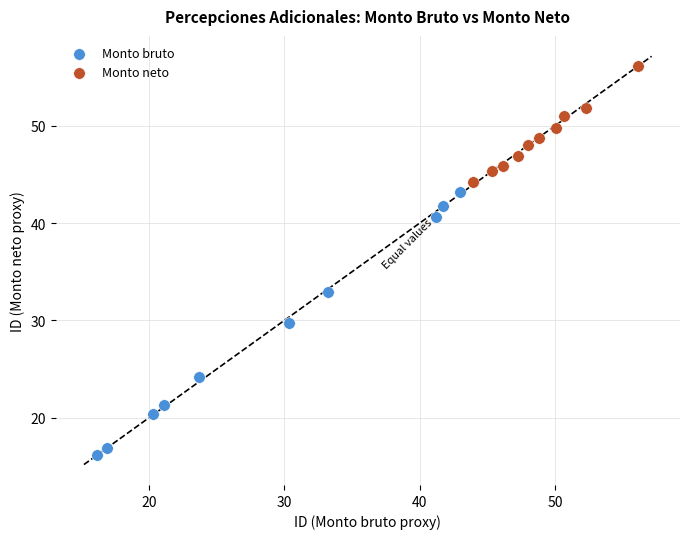

Which series has the widest spread of Y values?

Monto bruto